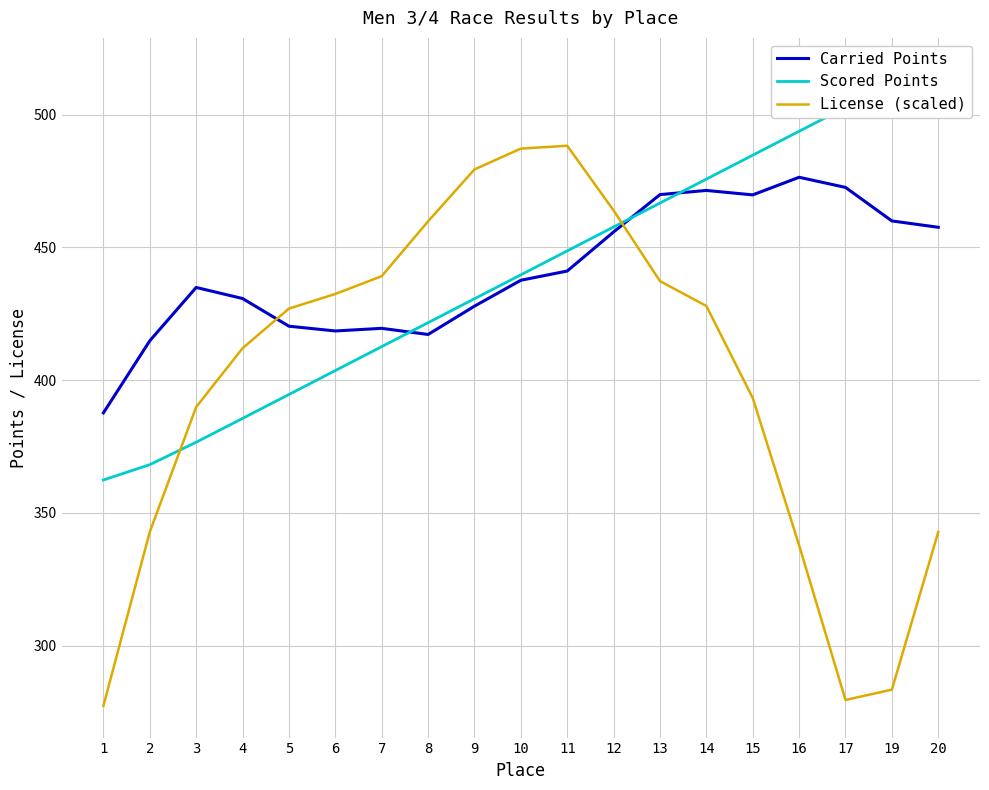

How many interior local peaks does the Carried Points series have?

4